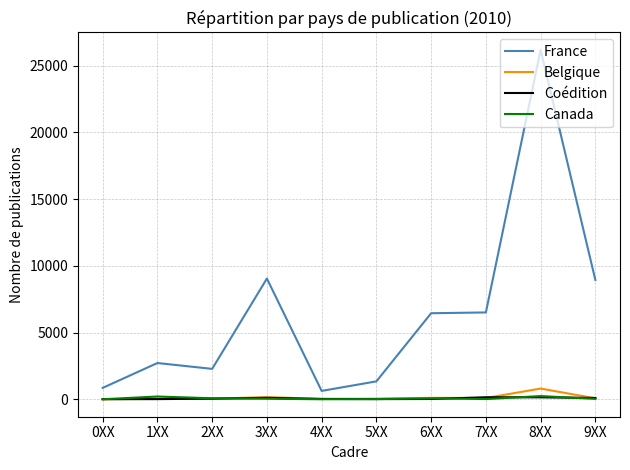

True or false: Coédition and France intersect in this chart.

False